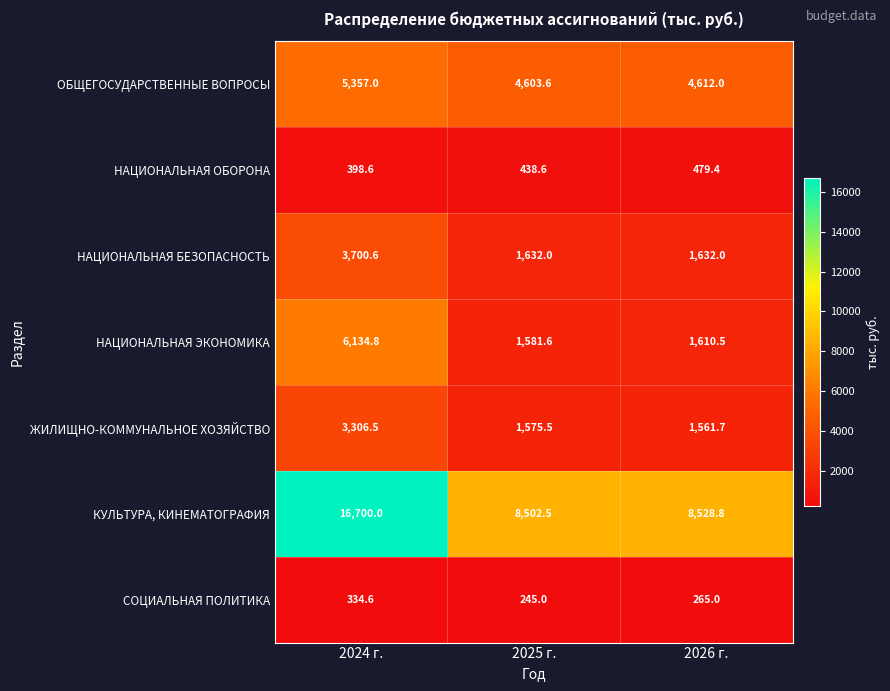

At 2024 г., list the series in order from largest to smallest.

КУЛЬТУРА, КИНЕМАТОГРАФИЯ, НАЦИОНАЛЬНАЯ ЭКОНОМИКА, ОБЩЕГОСУДАРСТВЕННЫЕ ВОПРОСЫ, НАЦИОНАЛЬНАЯ БЕЗОПАСНОСТЬ, ЖИЛИЩНО-КОММУНАЛЬНОЕ ХОЗЯЙСТВО, НАЦИОНАЛЬНАЯ ОБОРОНА, СОЦИАЛЬНАЯ ПОЛИТИКА